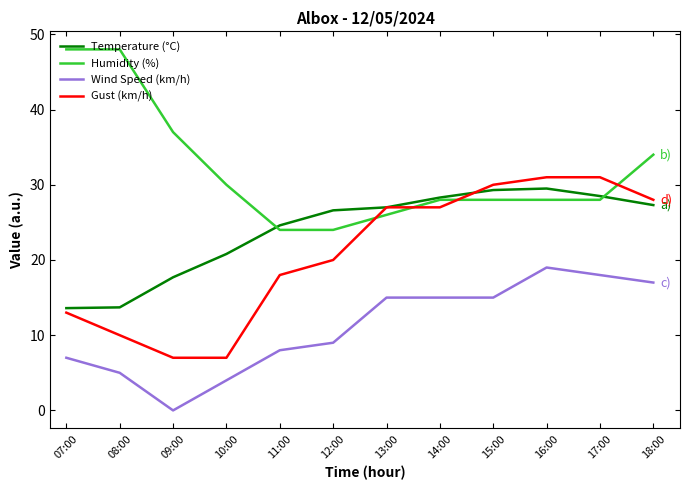

Rank the series by their maximum value, from lowest to highest.

Wind Speed (km/h), Temperature (°C), Gust (km/h), Humidity (%)